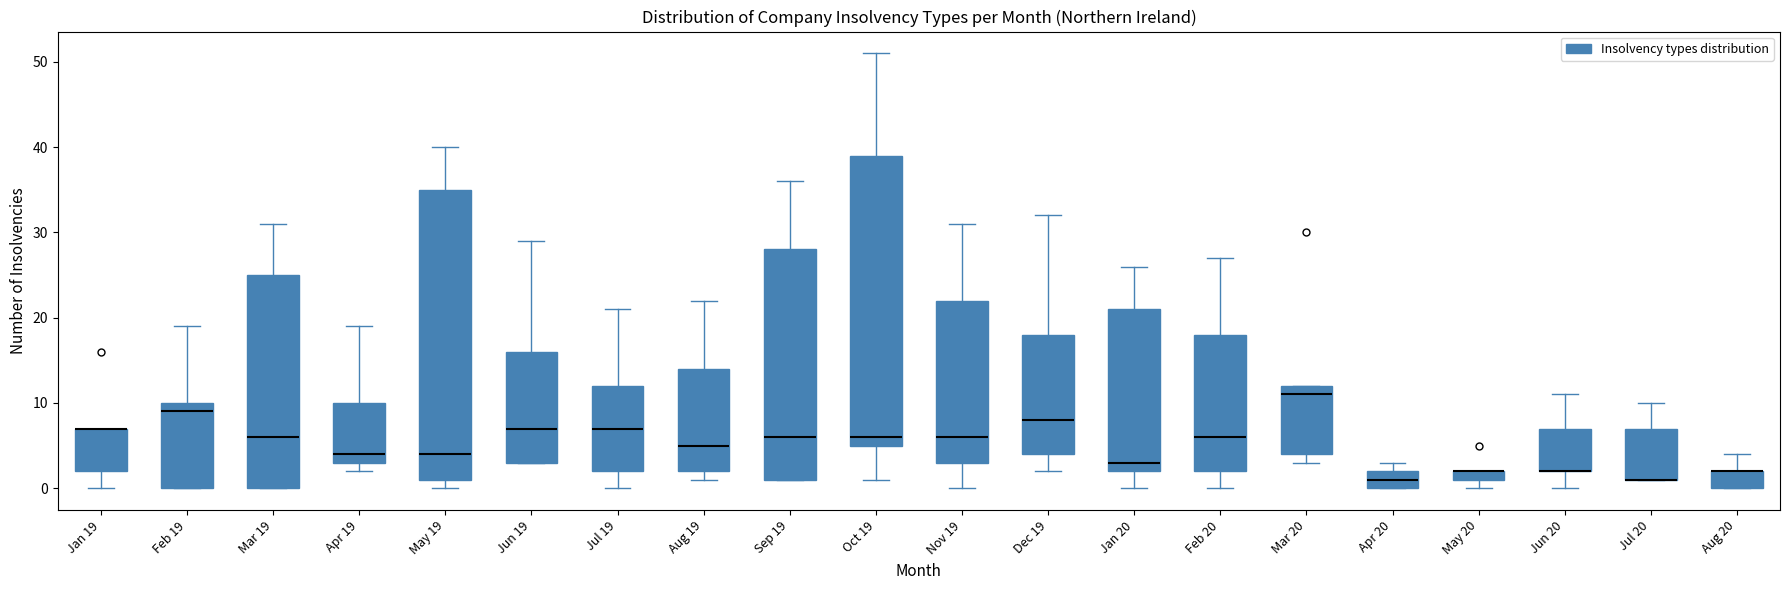

Where does the upper whisker of the box for Jul 19 end on the y-axis? The values are not printed on the chart, so give them approximately, as read against the axis.

21